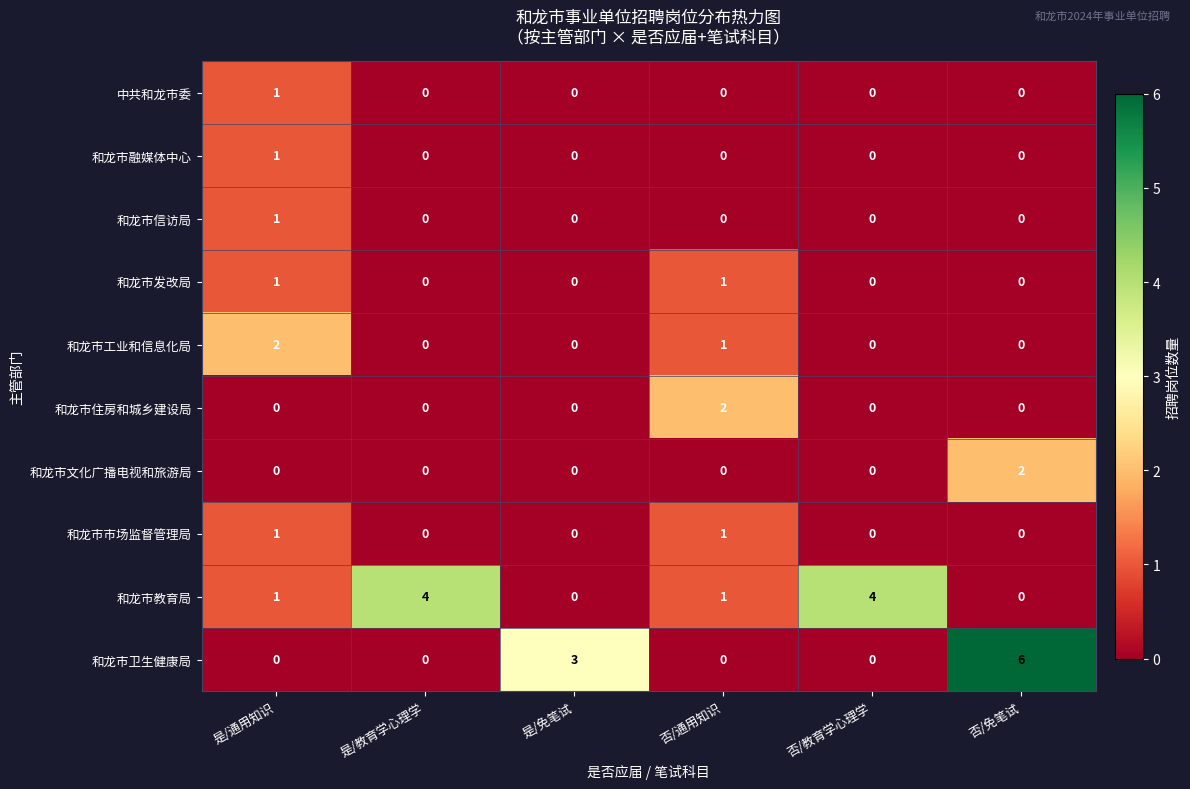

Which series has the largest total across all categories?

和龙市教育局